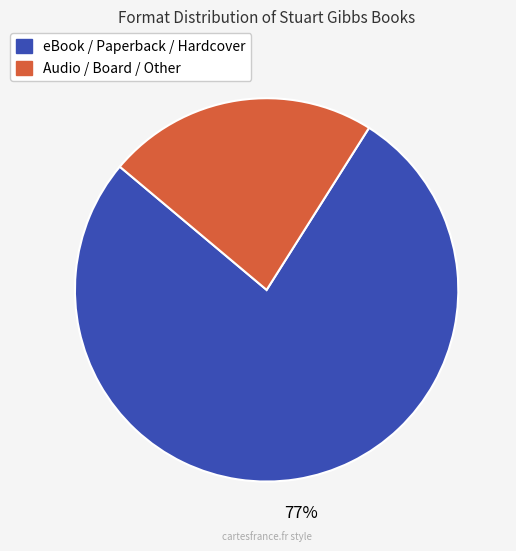

To the nearest percent, what is the difference between the largest and smallest slice percentages?

54%